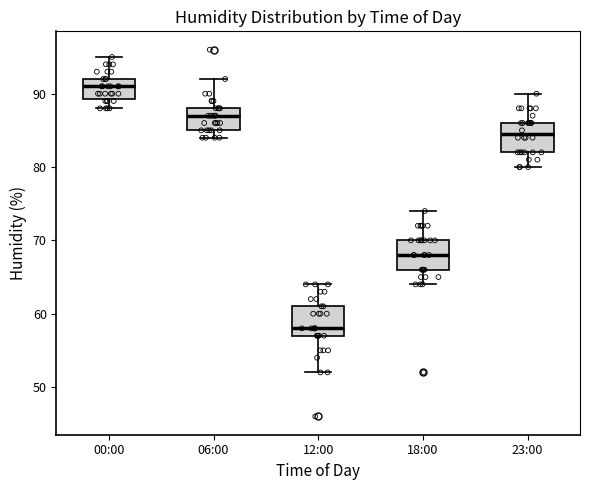

Reading left to right, transcribe this box plot: for each box, give where its median line is, the range the box spans, and where its two whiskers end, as read against the y-axis. The values are not printed on the chart, so give them approximately, as read against the axis.

00:00: median 91, box 89 to 92, whiskers 88 to 95
06:00: median 87, box 85 to 88, whiskers 84 to 92
12:00: median 58, box 57 to 61, whiskers 52 to 64
18:00: median 68, box 66 to 70, whiskers 64 to 74
23:00: median 85, box 82 to 86, whiskers 80 to 90